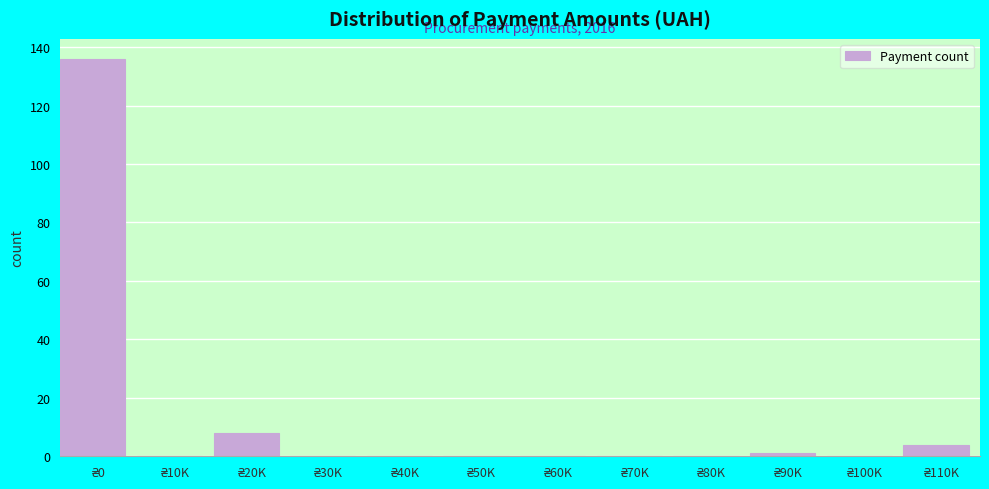

What is the maximum value shown in the chart?

136